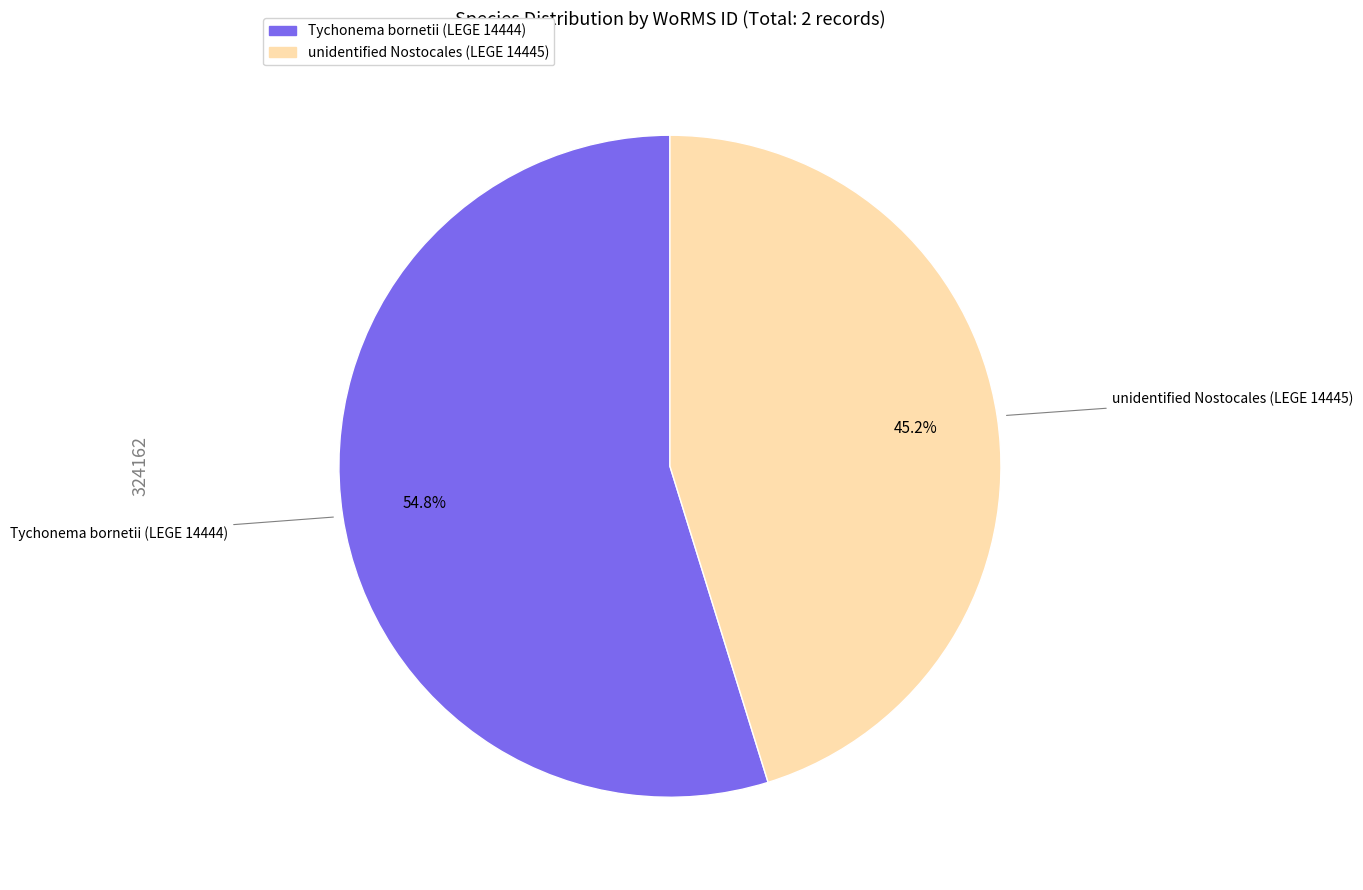

True or false: Tychonema bornetii (LEGE 14444) accounts for 55% of the total.

True